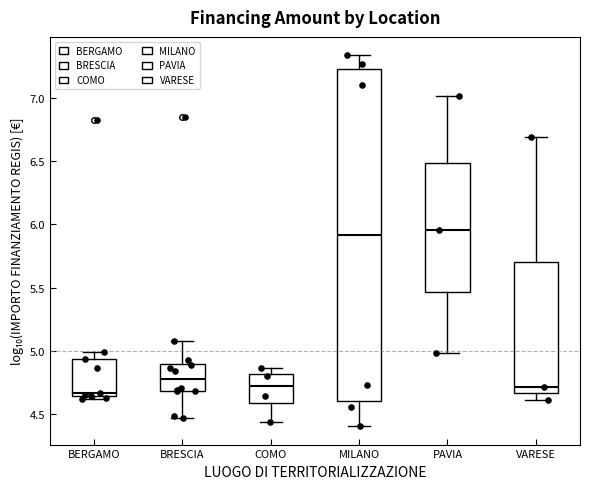

Reading left to right, read every box against the y-axis: the position of its median line, the range the box covers, and the ends of its whiskers. The values are not printed on the chart, so give them approximately, as read against the axis.

BERGAMO: median 4.65 (just above the box's lower edge), box 4.65 to 4.95, whiskers 4.60 to 5.00
BRESCIA: median 4.80, box 4.70 to 4.90, whiskers 4.45 to 5.10
COMO: median 4.70, box 4.60 to 4.80, whiskers 4.45 to 4.85
MILANO: median 5.90, box 4.60 to 7.25, whiskers 4.40 to 7.35
PAVIA: median 5.95, box 5.45 to 6.50, whiskers 5.00 to 7.00
VARESE: median 4.70, box 4.65 to 5.70, whiskers 4.60 to 6.70